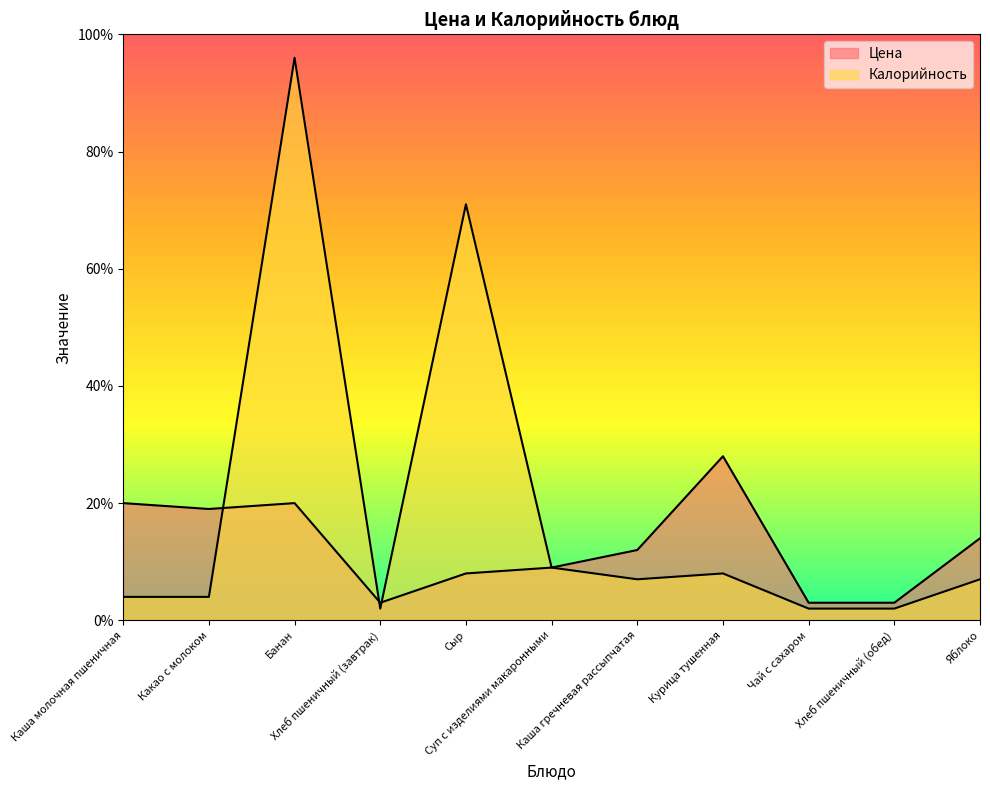

Between Курица тушенная and Яблоко, which series saw the biggest shift?

Цена